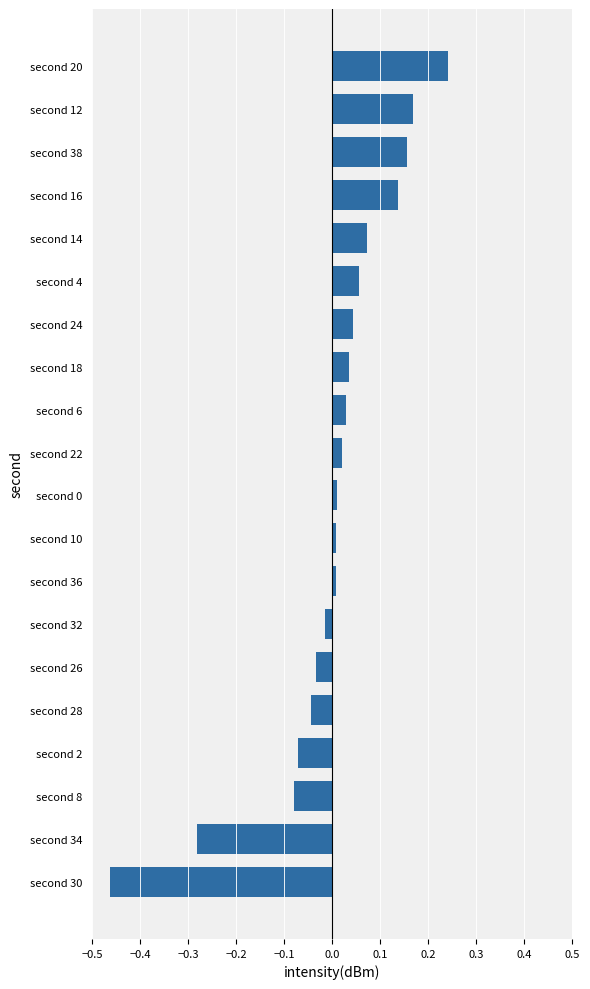

How many negative values are there?

7